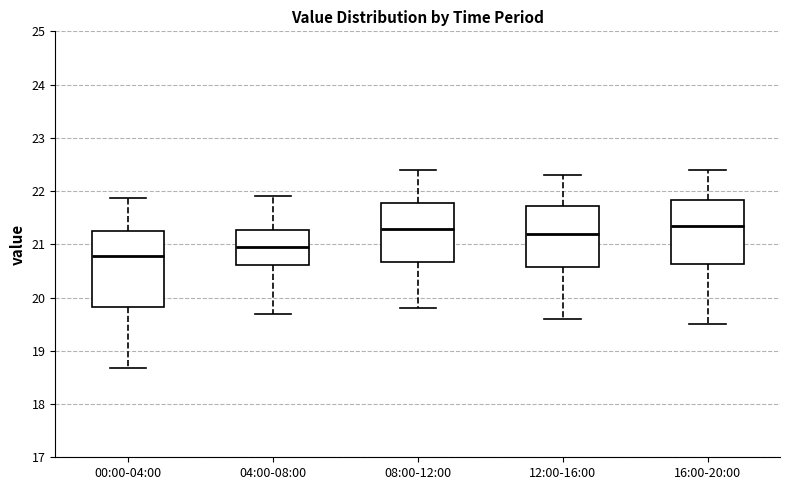

Reading left to right, read every box against the y-axis: the position of its median line, the range the box covers, and the ends of its whiskers. The values are not printed on the chart, so give them approximately, as read against the axis.

00:00-04:00: median 20.8, box 19.8 to 21.2, whiskers 18.7 to 21.9
04:00-08:00: median 21.0, box 20.6 to 21.3, whiskers 19.7 to 21.9
08:00-12:00: median 21.3, box 20.7 to 21.8, whiskers 19.8 to 22.4
12:00-16:00: median 21.2, box 20.6 to 21.7, whiskers 19.6 to 22.3
16:00-20:00: median 21.4, box 20.6 to 21.8, whiskers 19.5 to 22.4